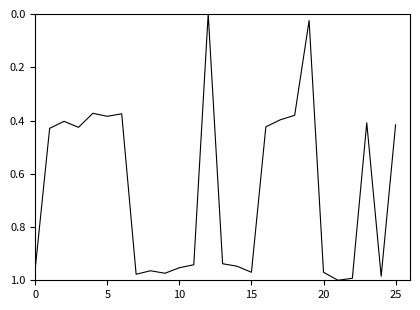

How many interior local peaks (higher than both neighbors) does the data have?

7